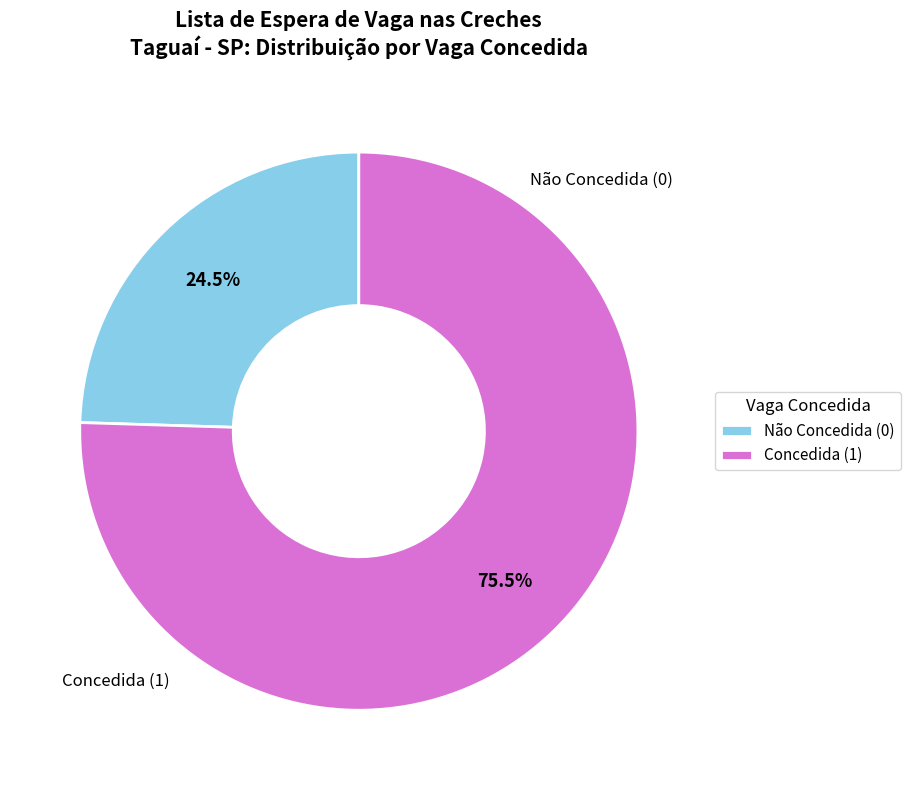

How many segments does this pie chart have?

2